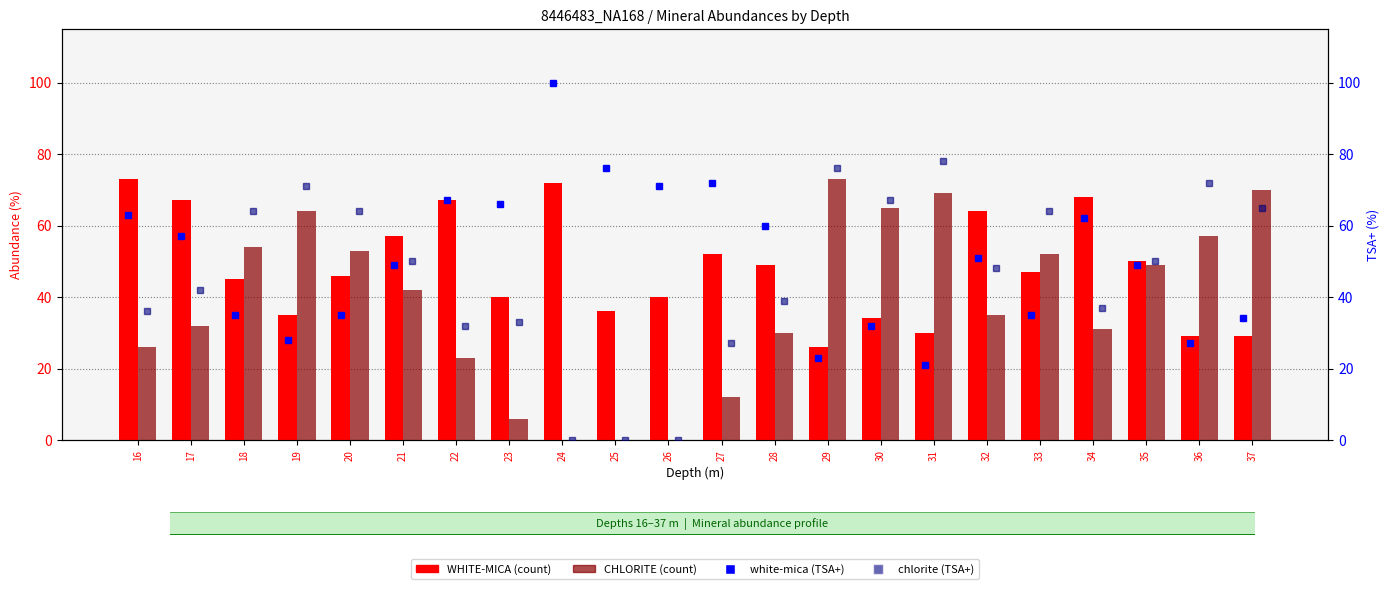

What is the difference between the maximum and minimum values in the white-mica (TSA+) series?

79